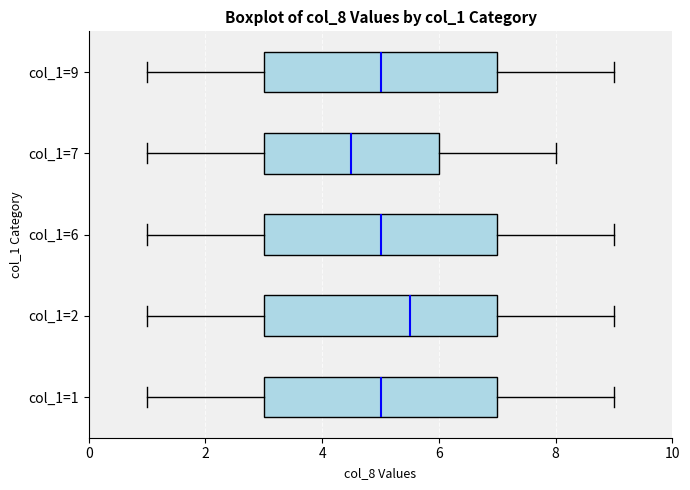

Which box has the furthest to the left median line?

col_1=7